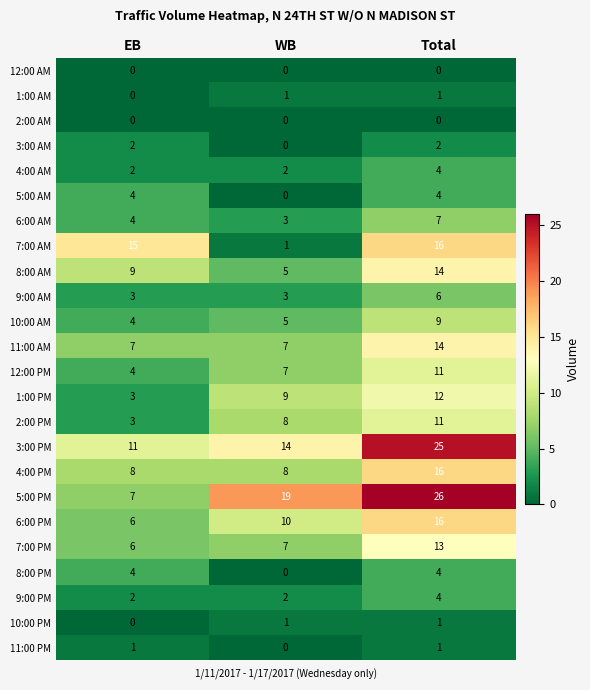

Is it true that 2:00 AM equals 0 at WB?

True